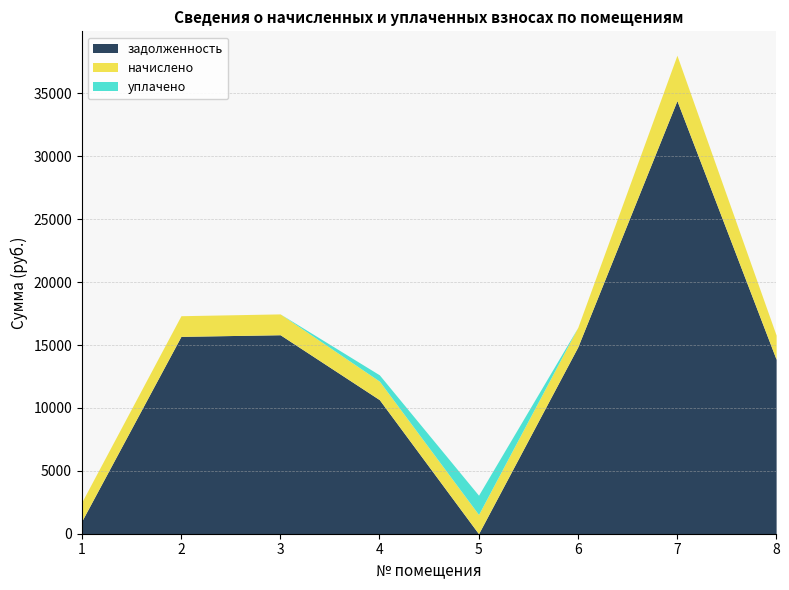

How many lines are shown in the chart?

3